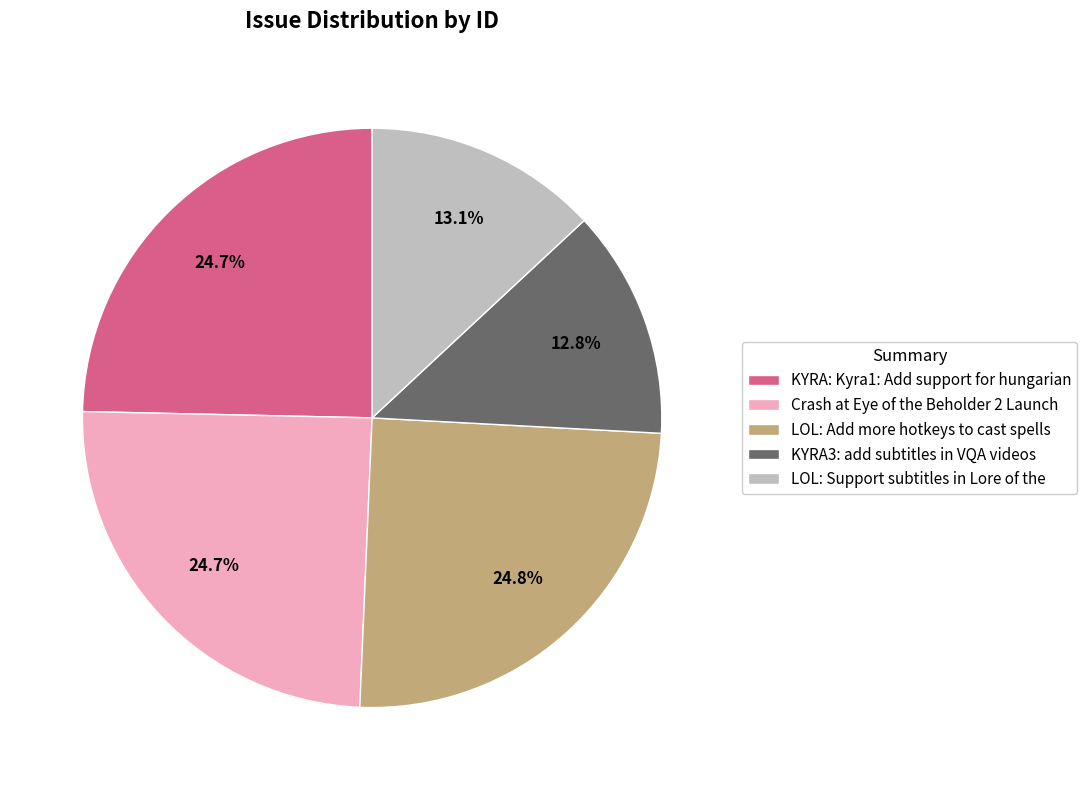

The LOL: Support subtitles in Lore of the slice represents 13% of the pie. True or false?

True